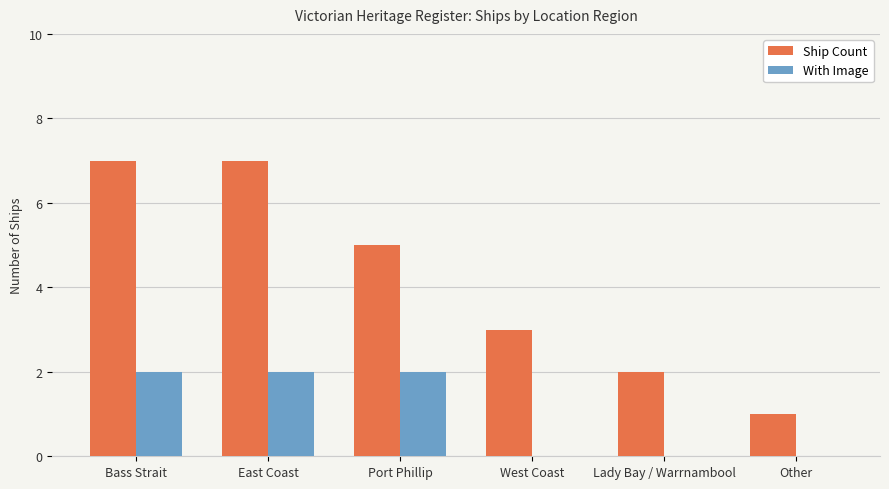

Reading left to right, transcribe all the data shown in this chart.

Ship Count: 7	7	5	3	2	1
With Image: 2	2	2	0	0	0